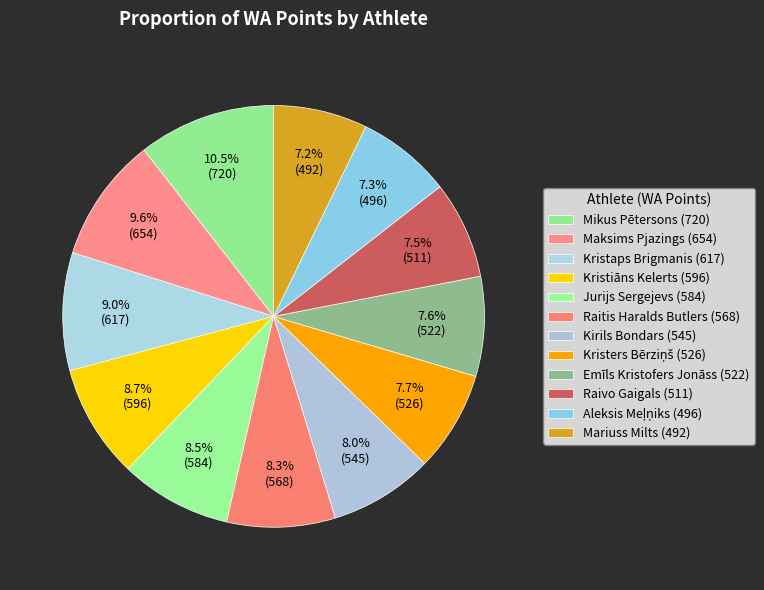

To the nearest percent, what percentage of the pie is Emīls Kristofers Jonāss?

8%